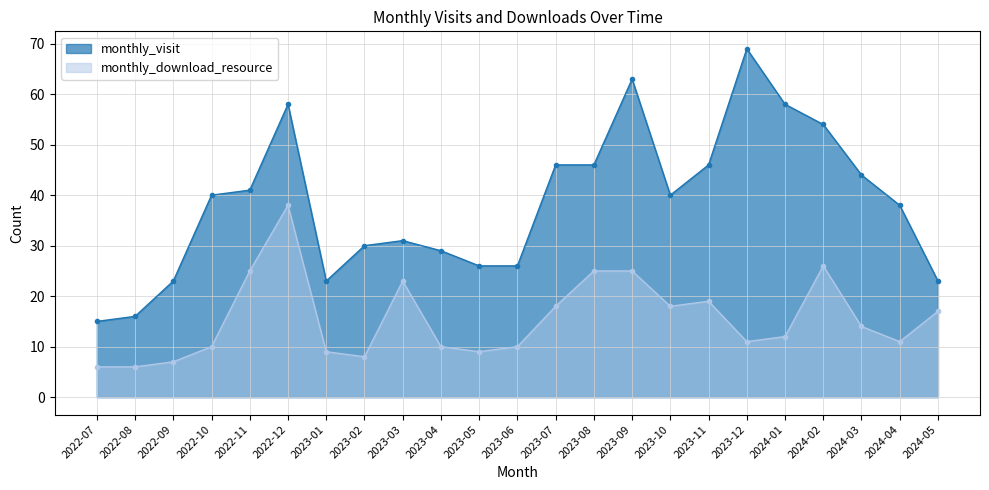

What is the greatest value displayed?

69